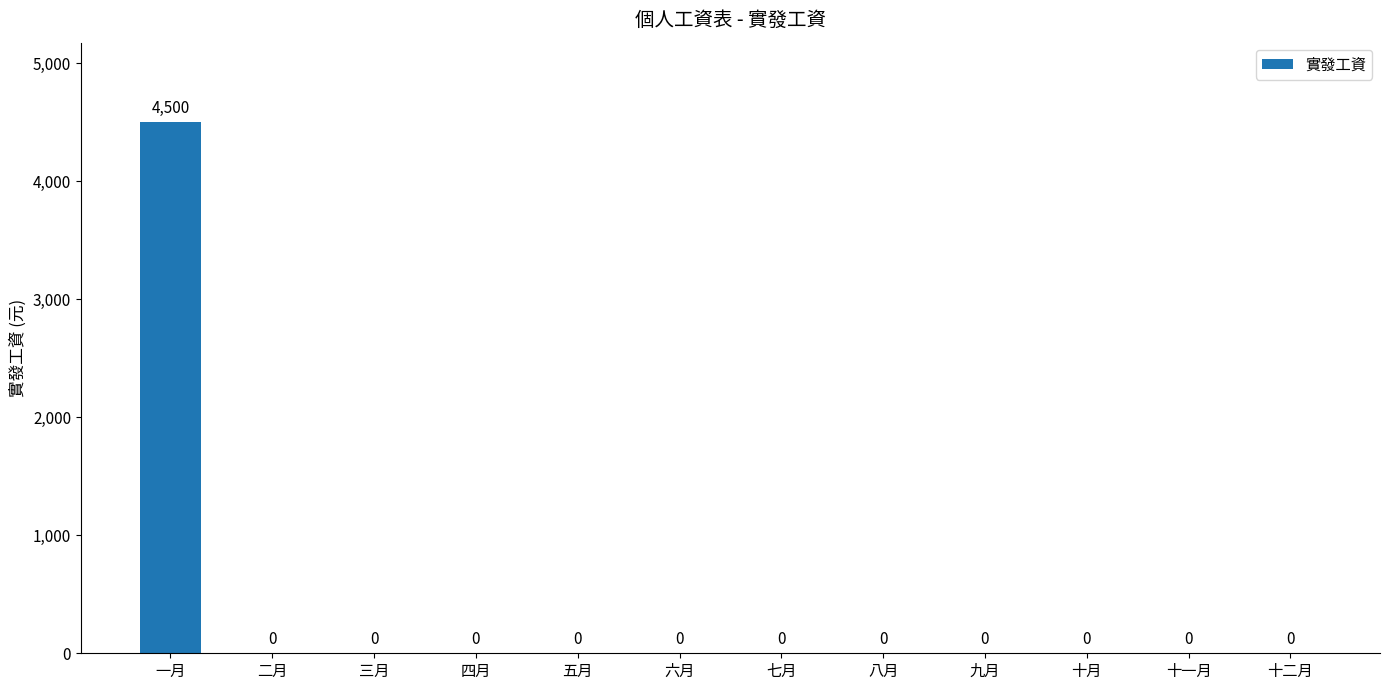

Reading left to right, transcribe all the data shown in this chart.

4500	0	0	0	0	0	0	0	0	0	0	0